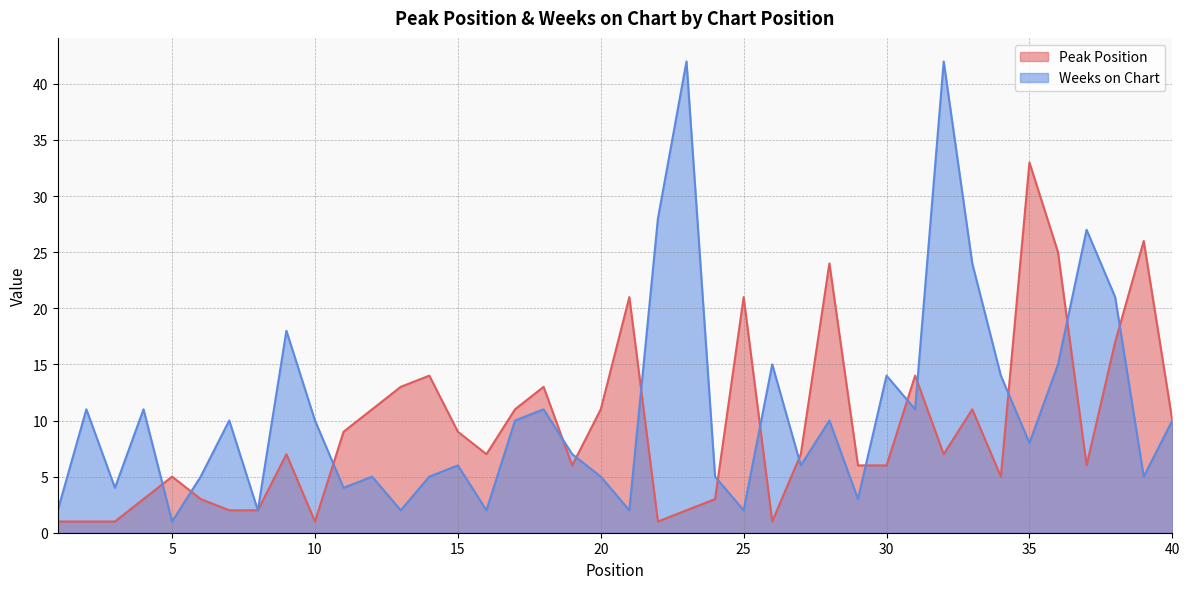

Which has a higher value, 32 or 33?

33